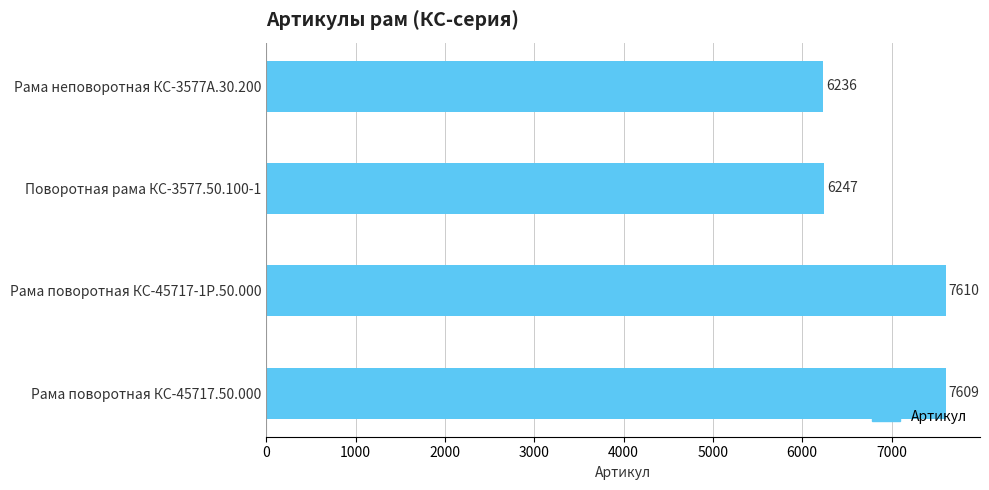

Count the number of data series in this chart.

1